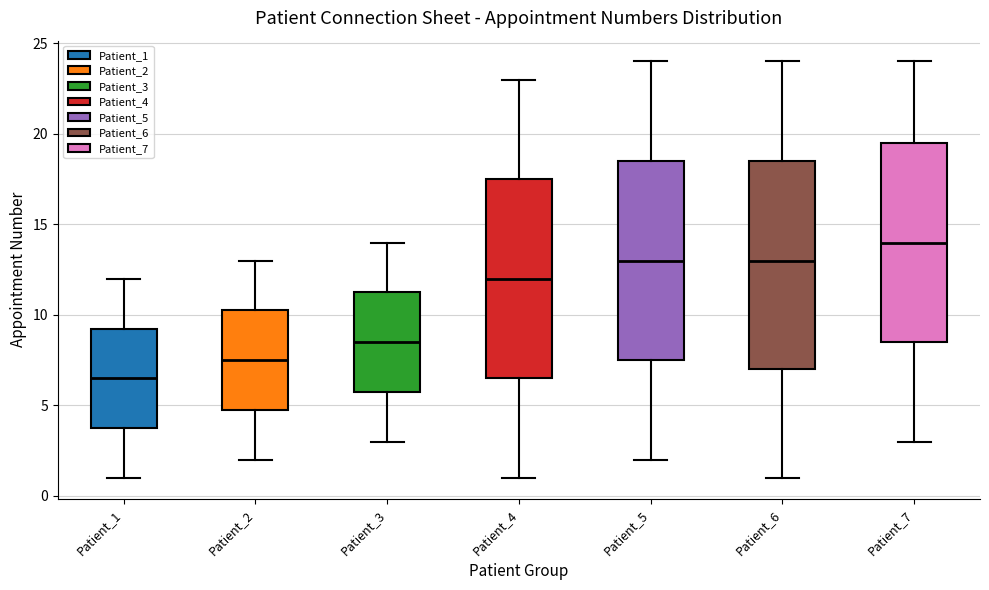

Reading left to right, transcribe this box plot: for each box, give where its median line is, the range the box spans, and where its two whiskers end, as read against the y-axis. The values are not printed on the chart, so give them approximately, as read against the axis.

Patient_1: median 6.5, box 4.0 to 9.5, whiskers 1.0 to 12.0
Patient_2: median 7.5, box 5.0 to 10.5, whiskers 2.0 to 13.0
Patient_3: median 8.5, box 6.0 to 11.5, whiskers 3.0 to 14.0
Patient_4: median 12.0, box 6.5 to 17.5, whiskers 1.0 to 23.0
Patient_5: median 13.0, box 7.5 to 18.5, whiskers 2.0 to 24.0
Patient_6: median 13.0, box 7.0 to 18.5, whiskers 1.0 to 24.0
Patient_7: median 14.0, box 8.5 to 19.5, whiskers 3.0 to 24.0